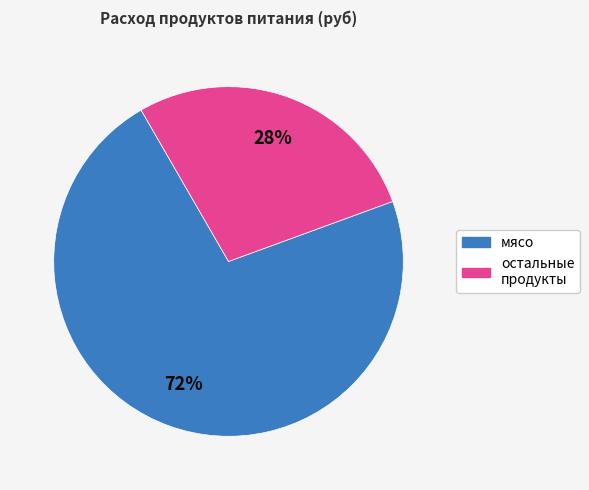

To the nearest percent, what is the average slice percentage?

50%